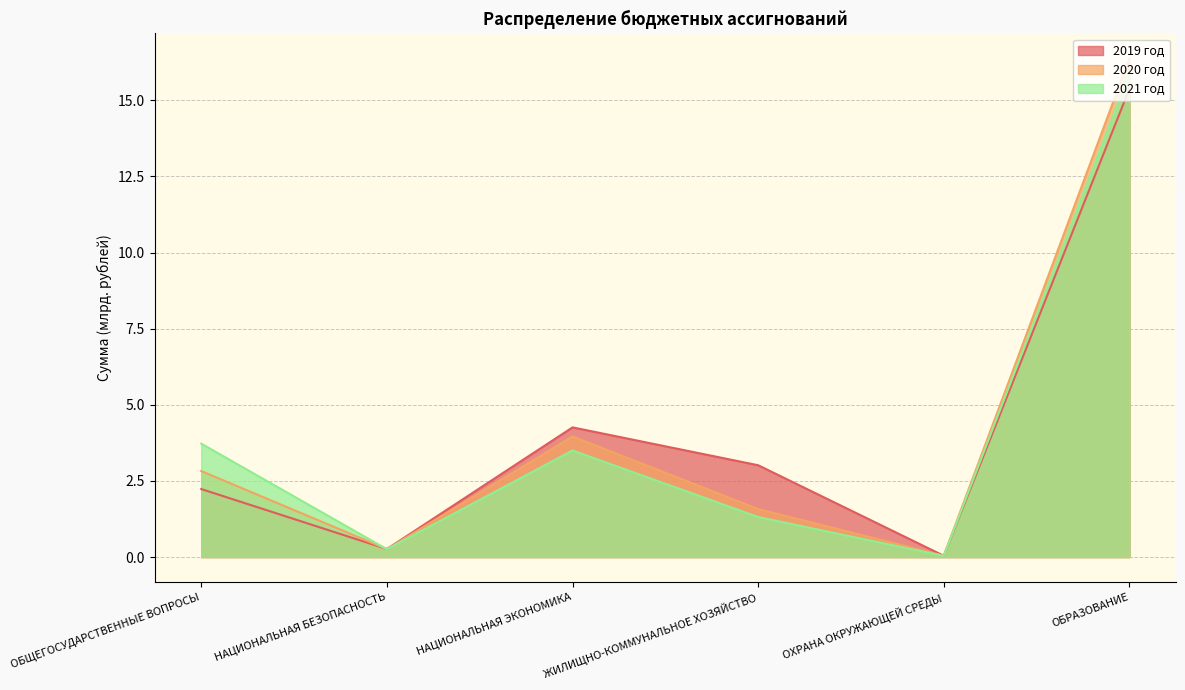

Between НАЦИОНАЛЬНАЯ ЭКОНОМИКА and ЖИЛИЩНО-КОММУНАЛЬНОЕ ХОЗЯЙСТВО, which series saw the biggest shift?

2020 год